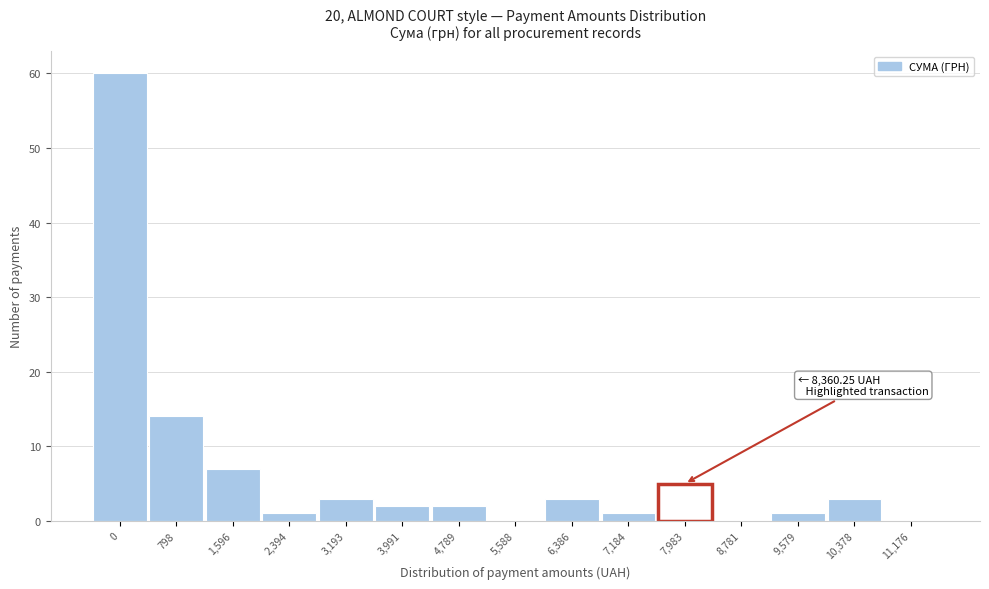

Reading left to right, extract all data points from this chart.

0=60	798=14	1,596=7	2,394=1	3,193=3	3,991=2	4,789=2	5,588=0	6,386=3	7,184=1	7,983=5	8,781=0	9,579=1	10,378=3	11,176=0